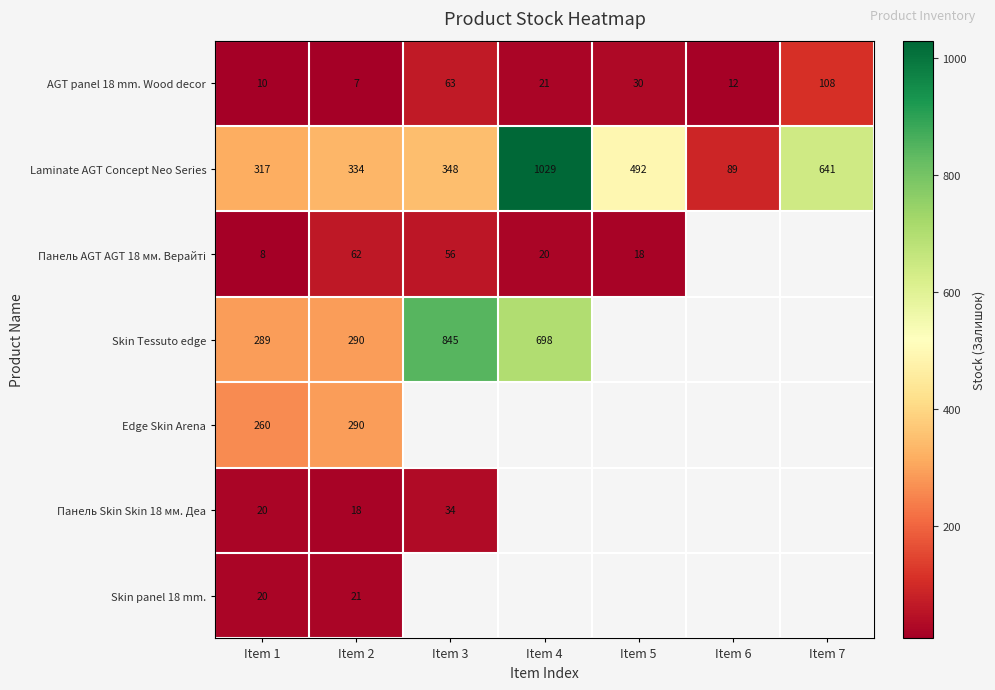

What is the spread (max minus min) of values at Item 1?

309